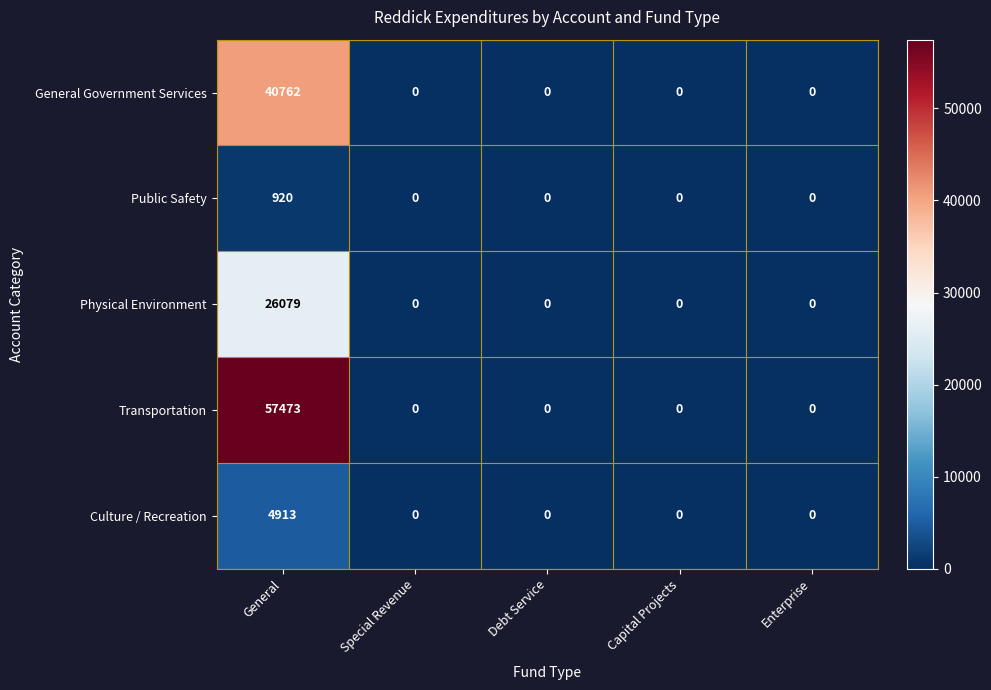

At which category is the sum across all series the highest?

General